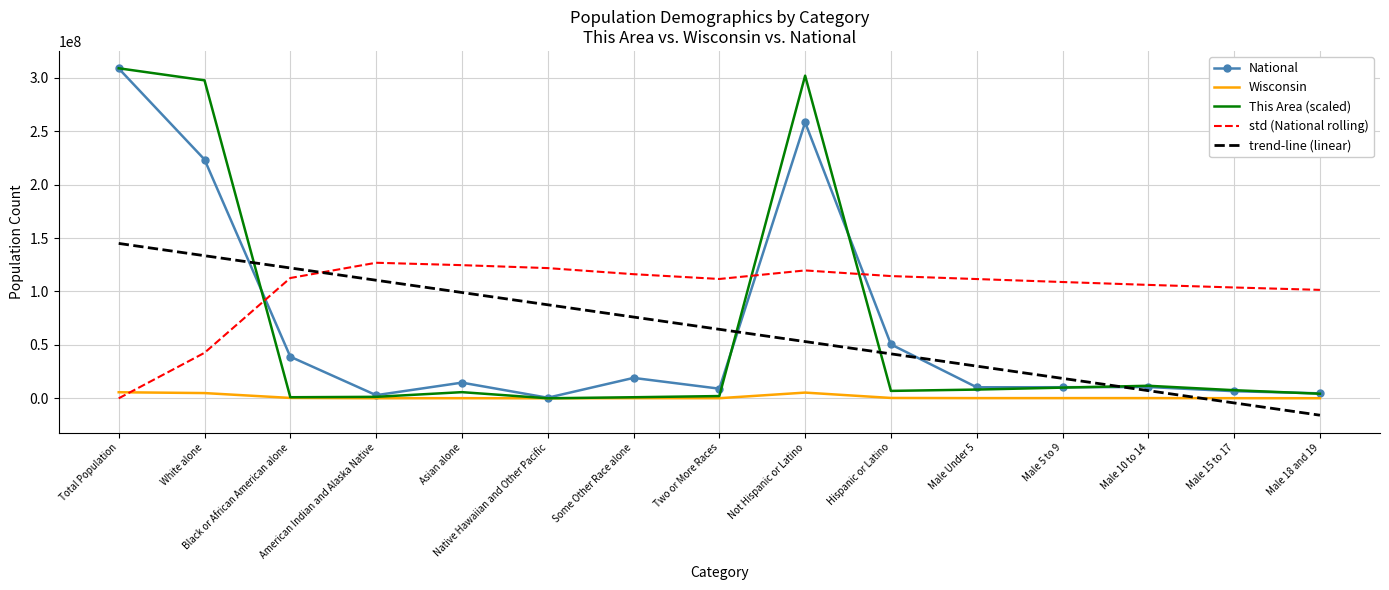

True or false: std (National rolling) has a value of 61974363.8 at Not Hispanic or Latino.

False